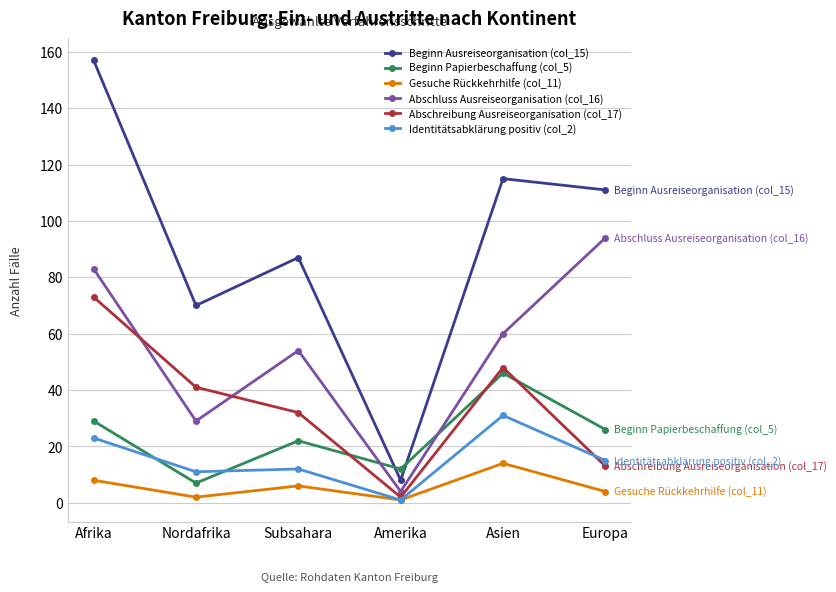

Which series ends up on top after the final intersection of Beginn Papierbeschaffung (col_5) and Abschluss Ausreiseorganisation (col_16)?

Abschluss Ausreiseorganisation (col_16)